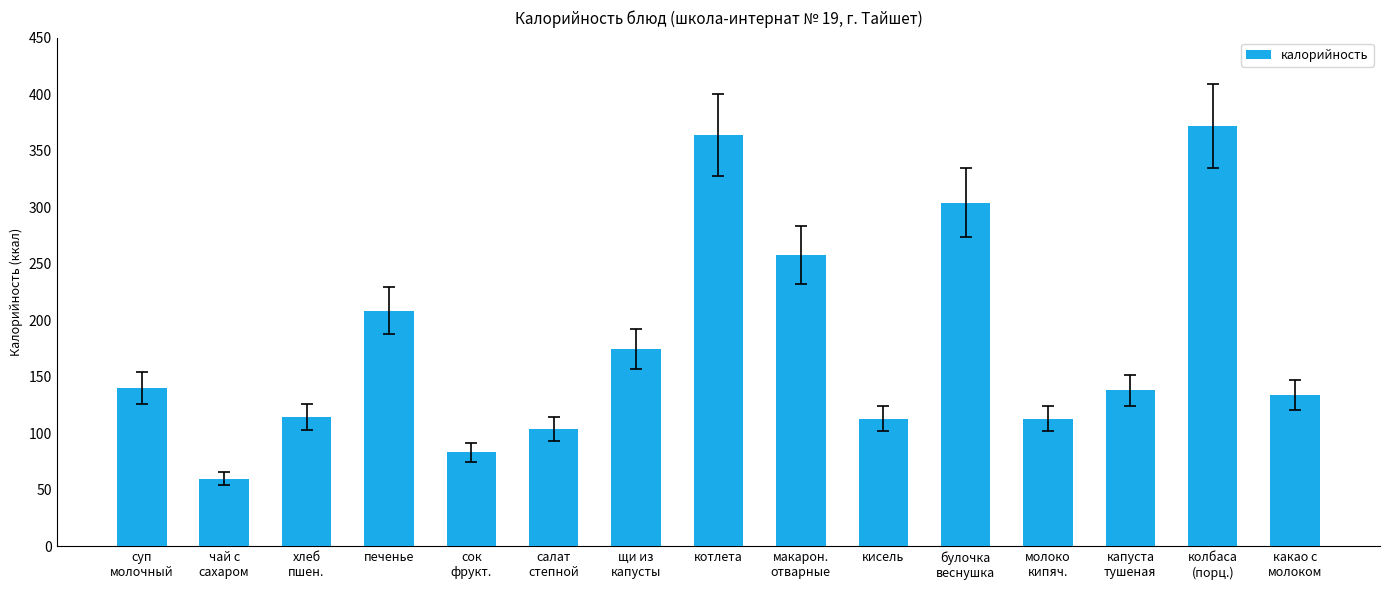

What is the change in value from котлета to кисель?

-250.9